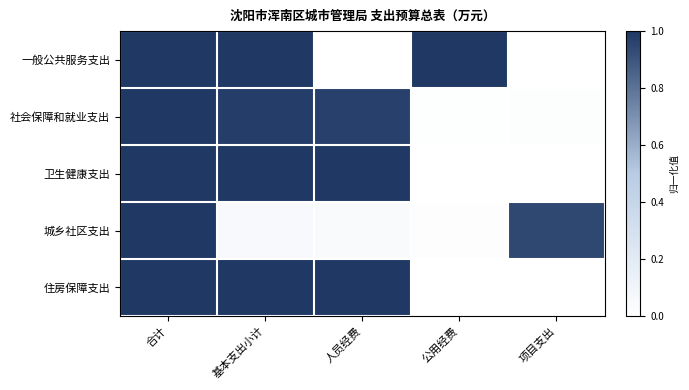

Which label corresponds to the smallest value in the chart?

人员经费